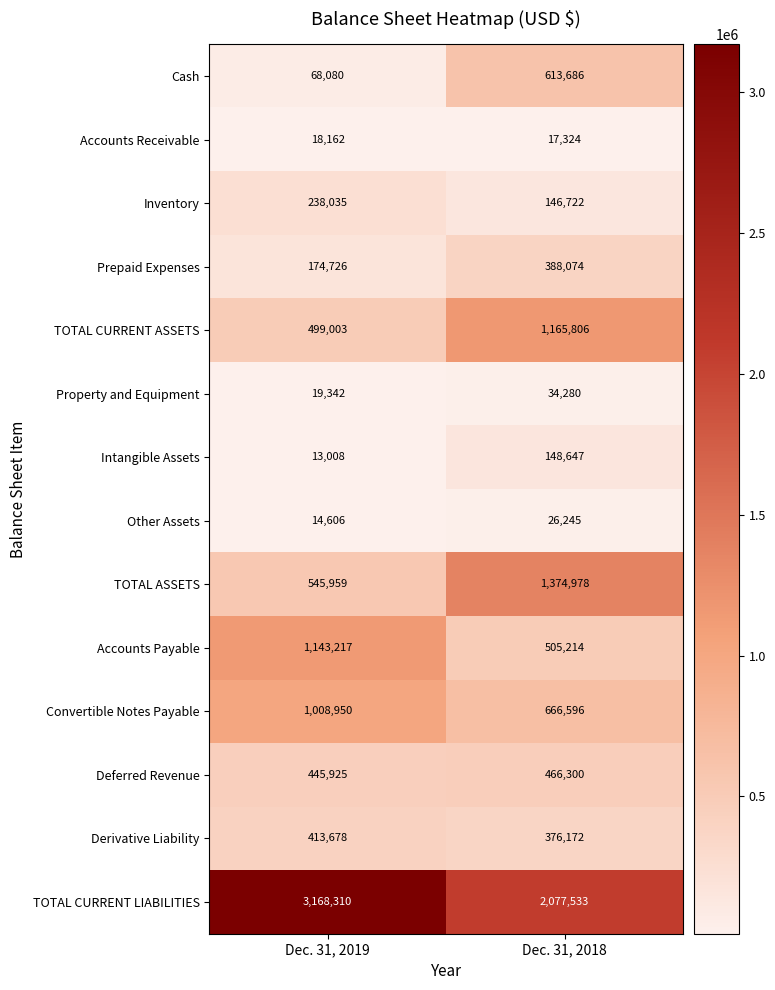

Which category has the lowest value in the Cash series?

Dec. 31, 2019